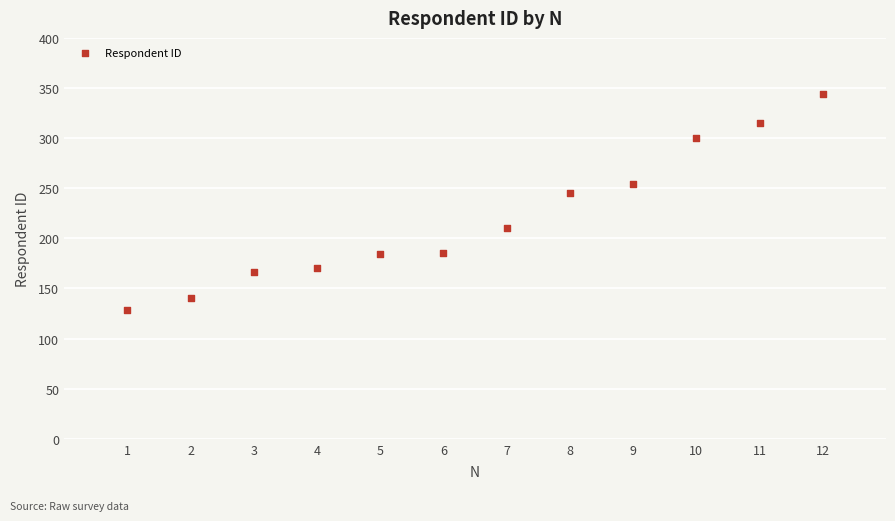

What is the range of Y values (max minus min)?

215